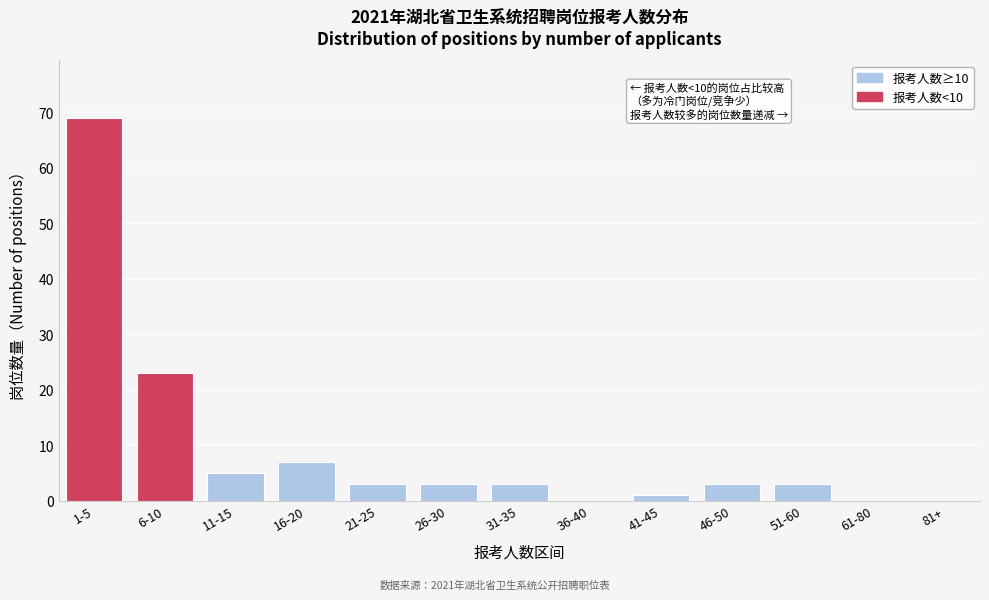

Reading left to right, extract all data points from this chart.

1-5=69	6-10=23	11-15=5	16-20=7	21-25=3	26-30=3	31-35=3	36-40=0	41-45=1	46-50=3	51-60=3	61-80=0	81+=0